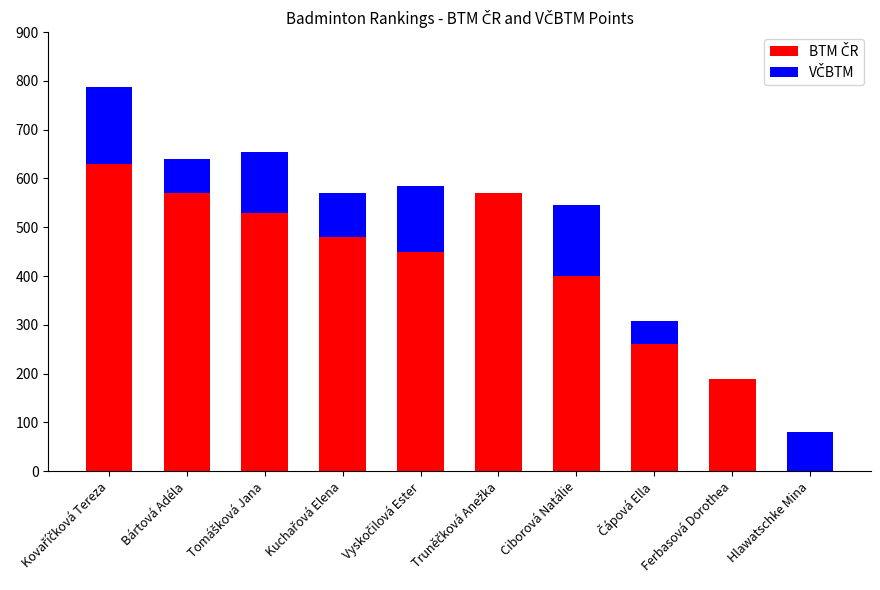

How many distinct data groups are displayed?

2